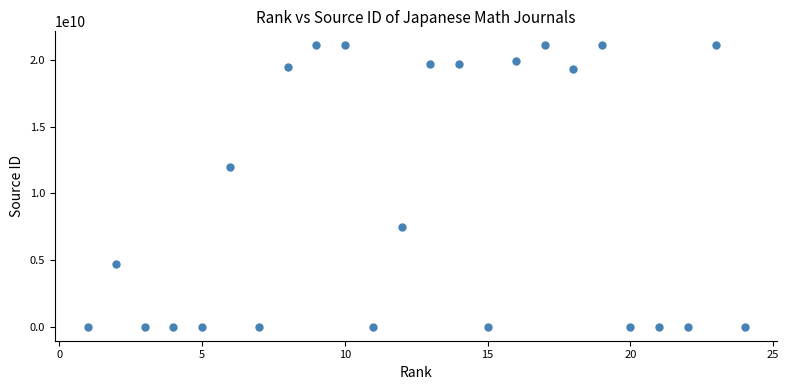

What Y value in the scatter plot is closest to 10550151192?

12000154489